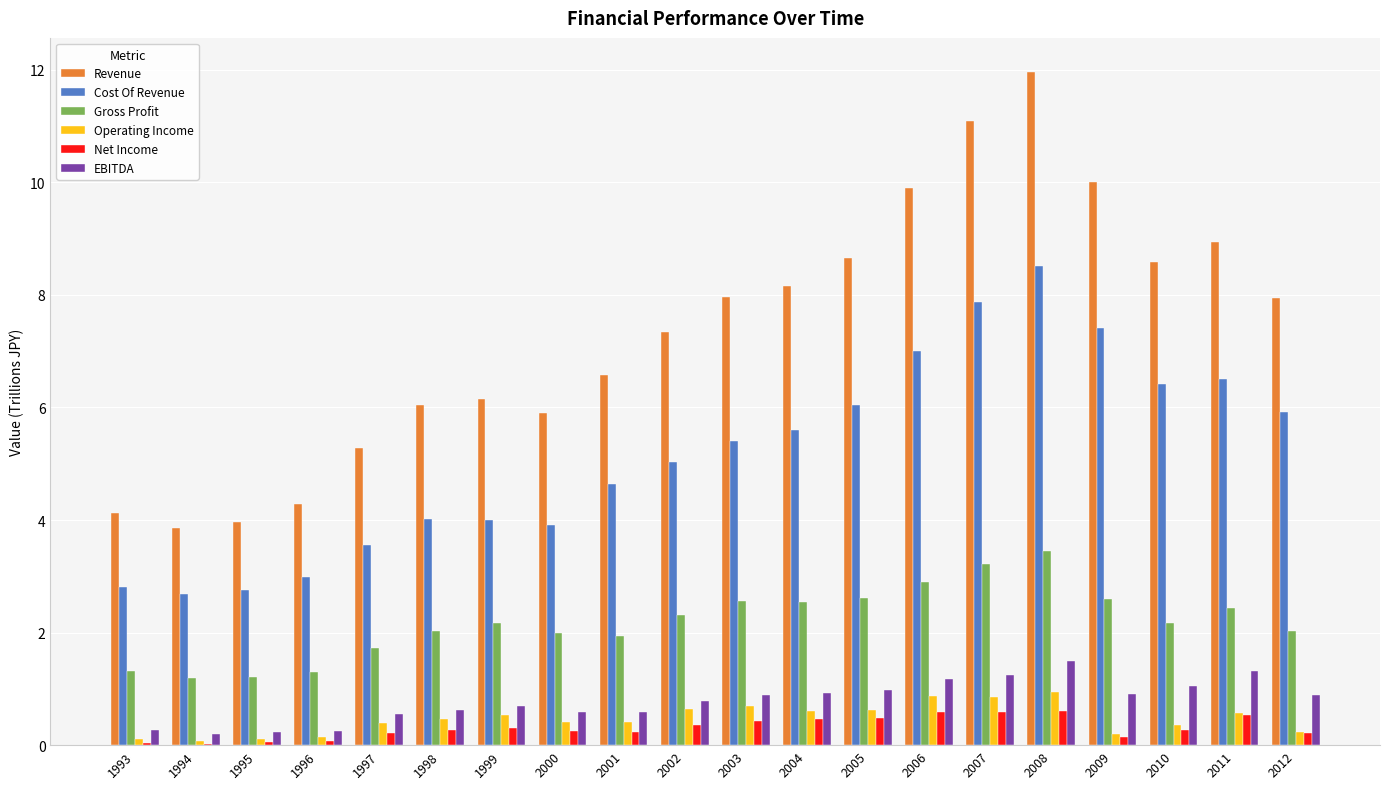

Is the value of Gross Profit at 2006 greater than the value of Net Income at 1993?

Yes